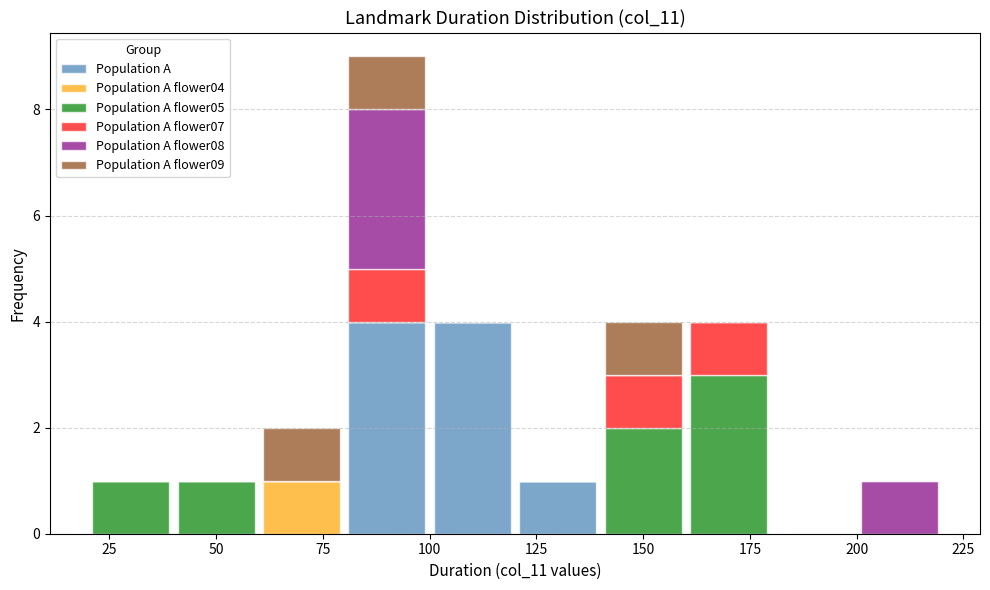

Which range on the x-axis has the tallest stacked bar (by total height)?

80 to 100